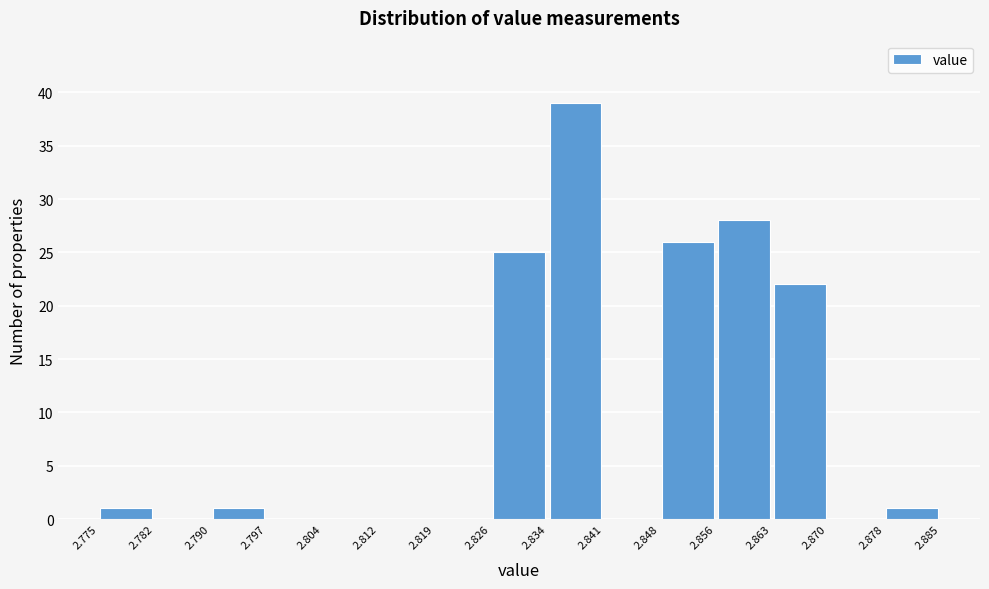

Reading left to right, list every bar in this chart as the range it spans on the x-axis followed by its height. The values are not printed on the chart, so give them approximately, as read against the axis.

2.775 to 2.782: 1
2.782 to 2.790: 0
2.790 to 2.797: 1
2.797 to 2.804: 0
2.804 to 2.812: 0
2.812 to 2.819: 0
2.819 to 2.826: 0
2.826 to 2.834: 25
2.834 to 2.841: 39
2.841 to 2.848: 0
2.848 to 2.856: 26
2.856 to 2.863: 28
2.863 to 2.870: 22
2.870 to 2.878: 0
2.878 to 2.885: 1